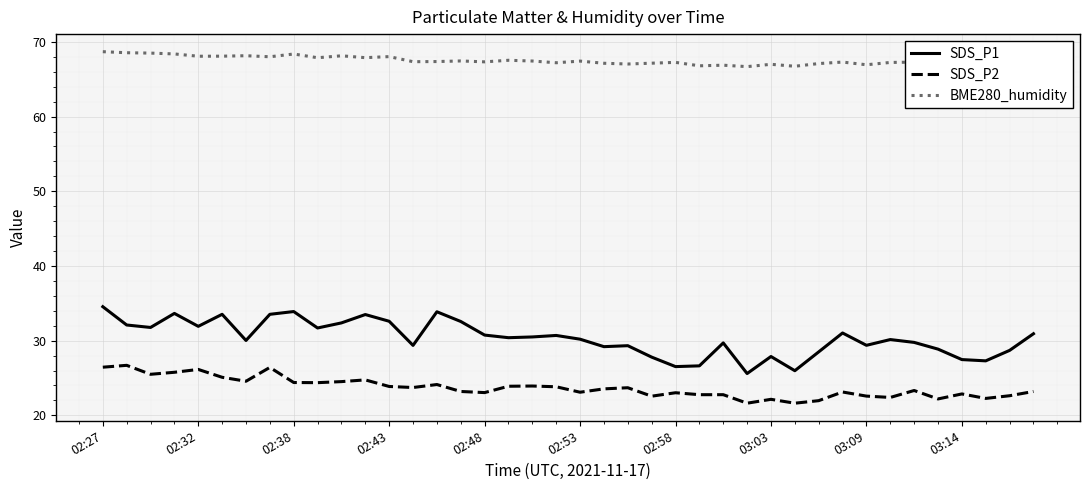

Is this an area chart (filled region under the line)?

No